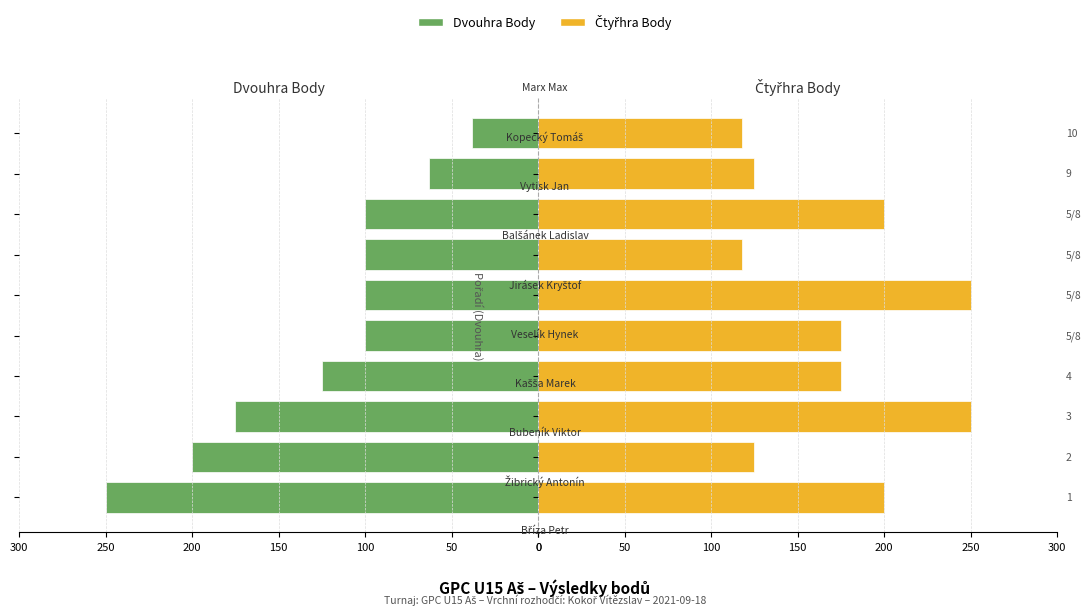

Which series has the largest total across all categories?

Čtyřhra Body